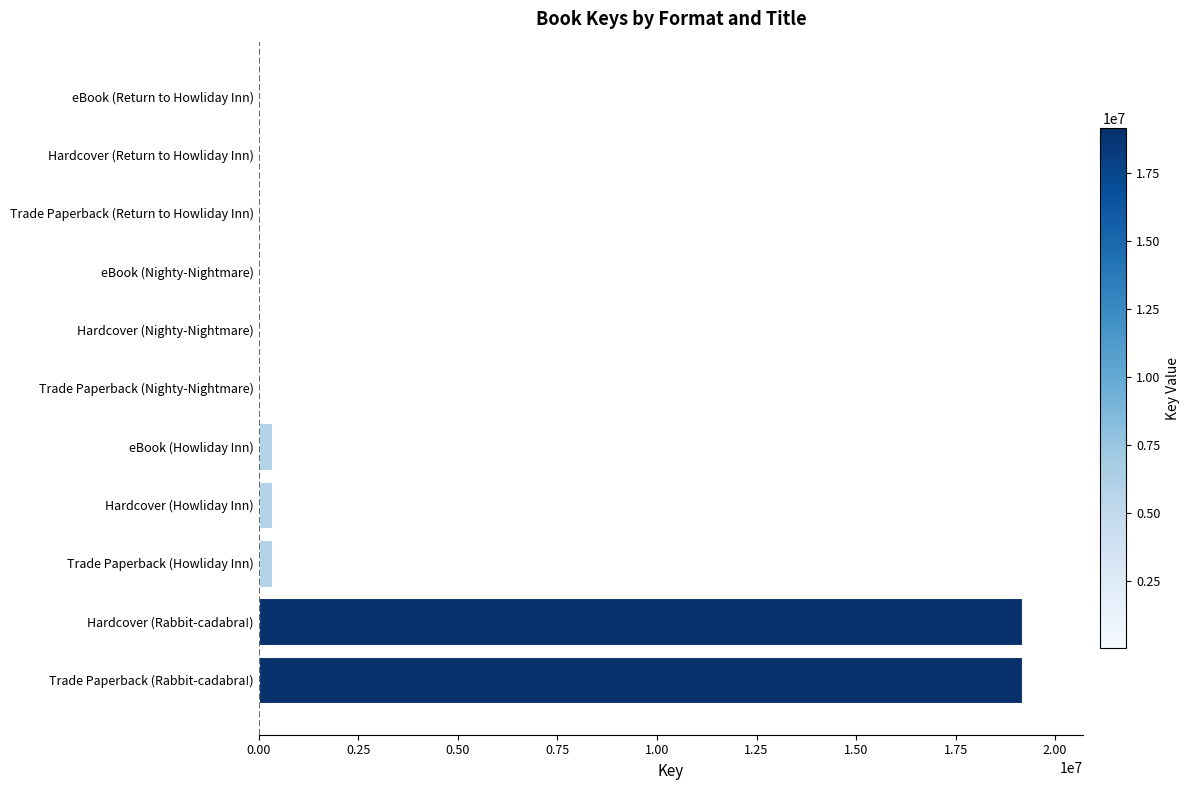

What is the sum of all values?

39366136